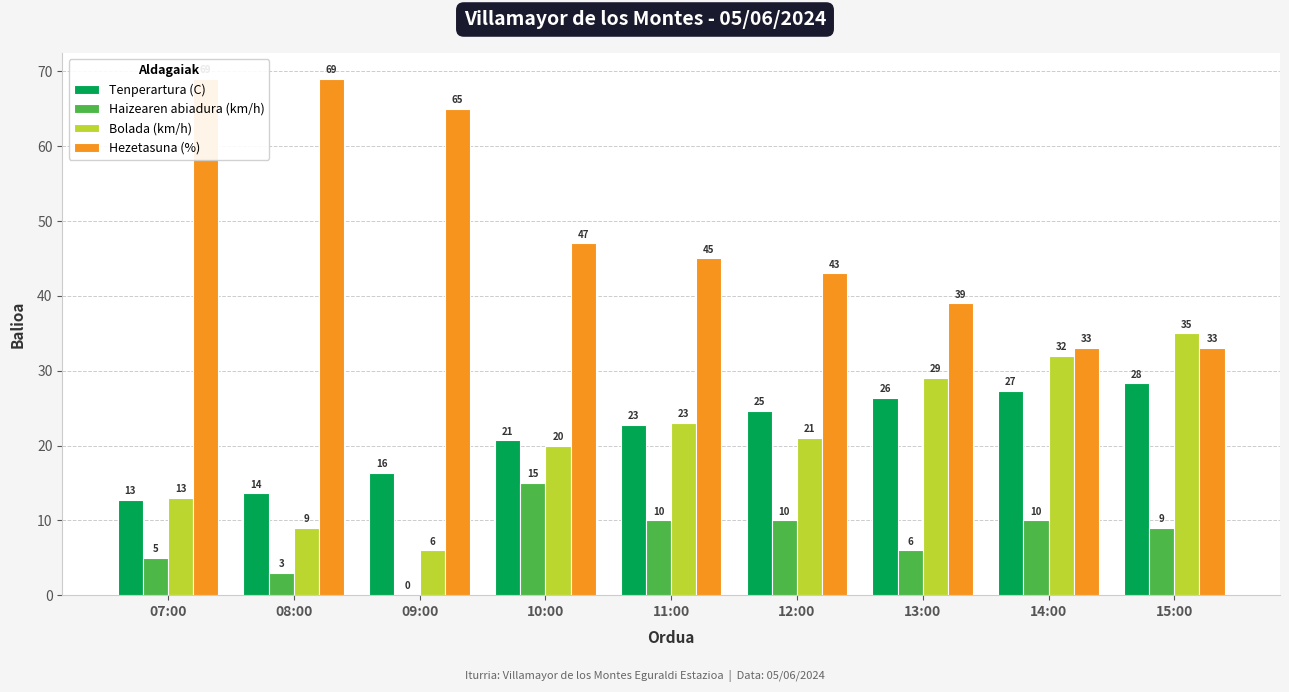

Rank the series by their maximum value, from lowest to highest.

Haizearen abiadura (km/h), Tenperartura (C), Bolada (km/h), Hezetasuna (%)